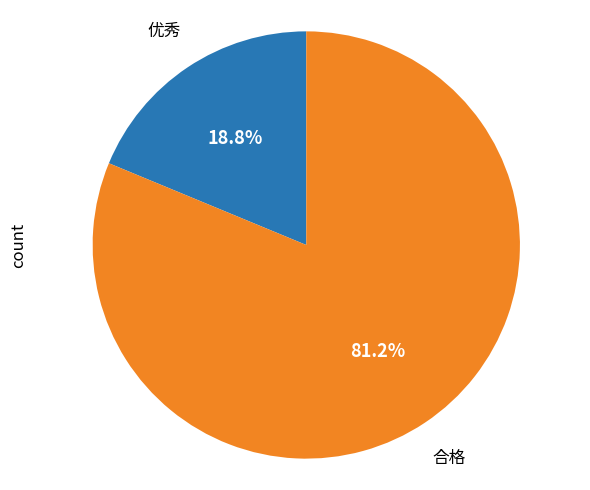

Is there a majority slice in this chart?

Yes